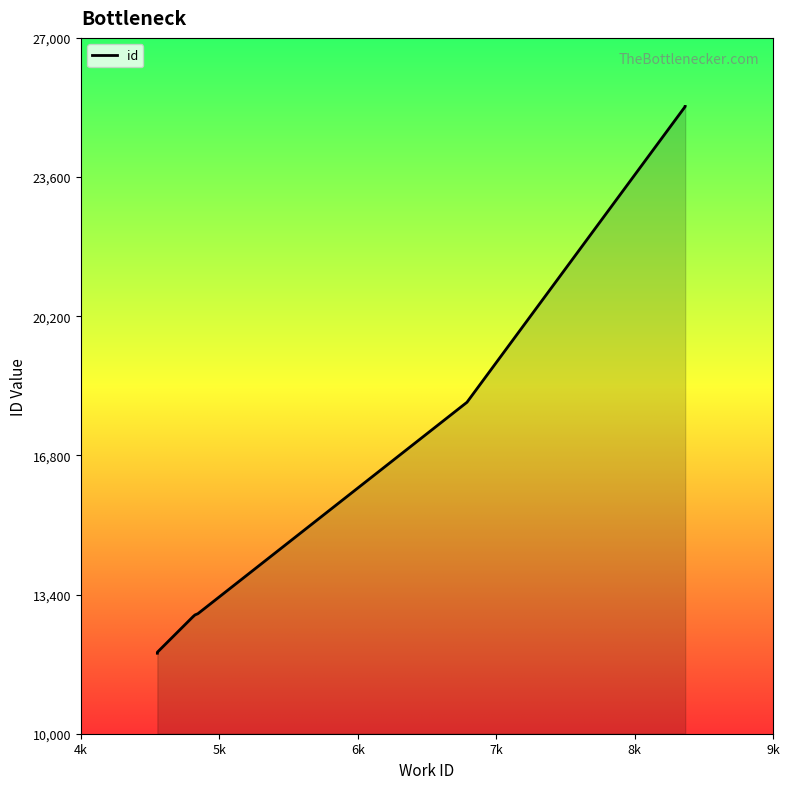

What is the average value?

15626